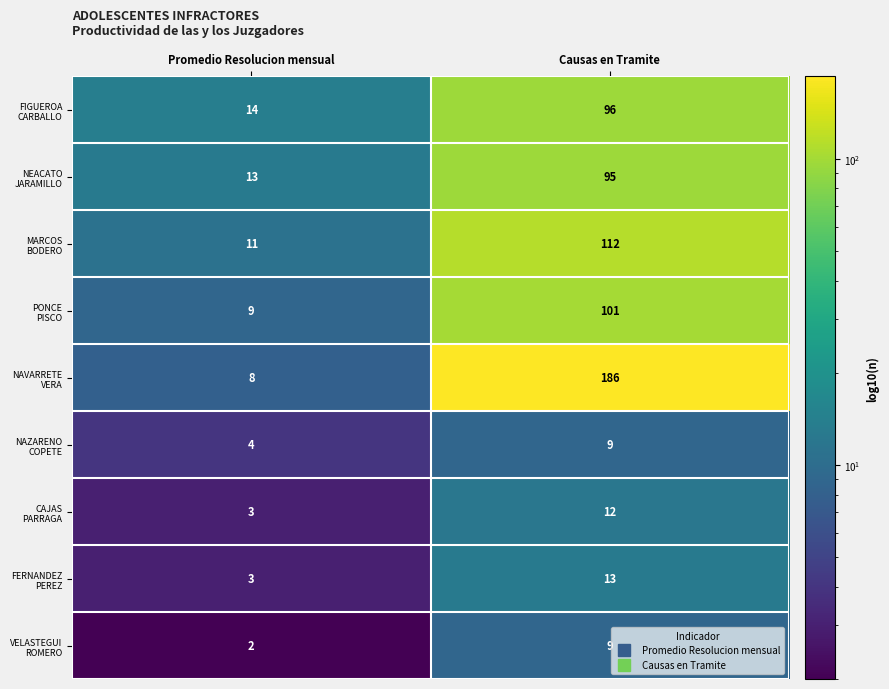

What is the total value across all series at Promedio Resolucion mensual?

67